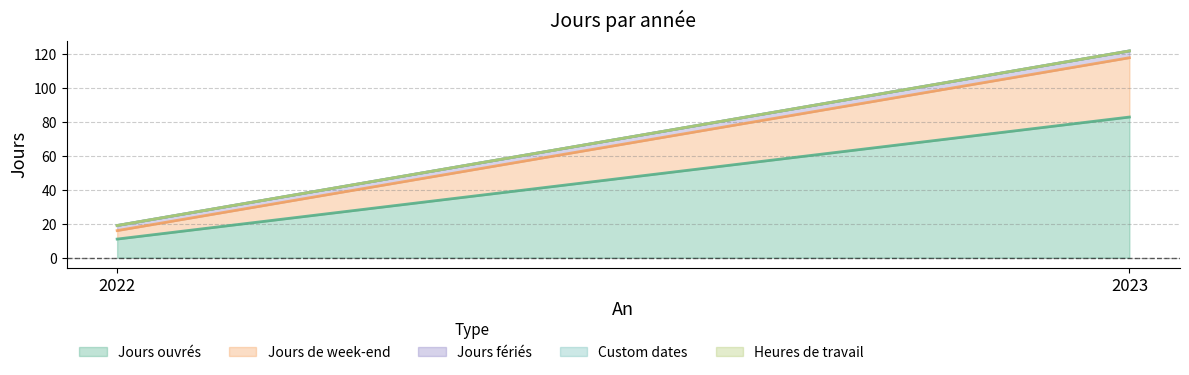

Which series has the largest total across all categories?

Jours ouvrés